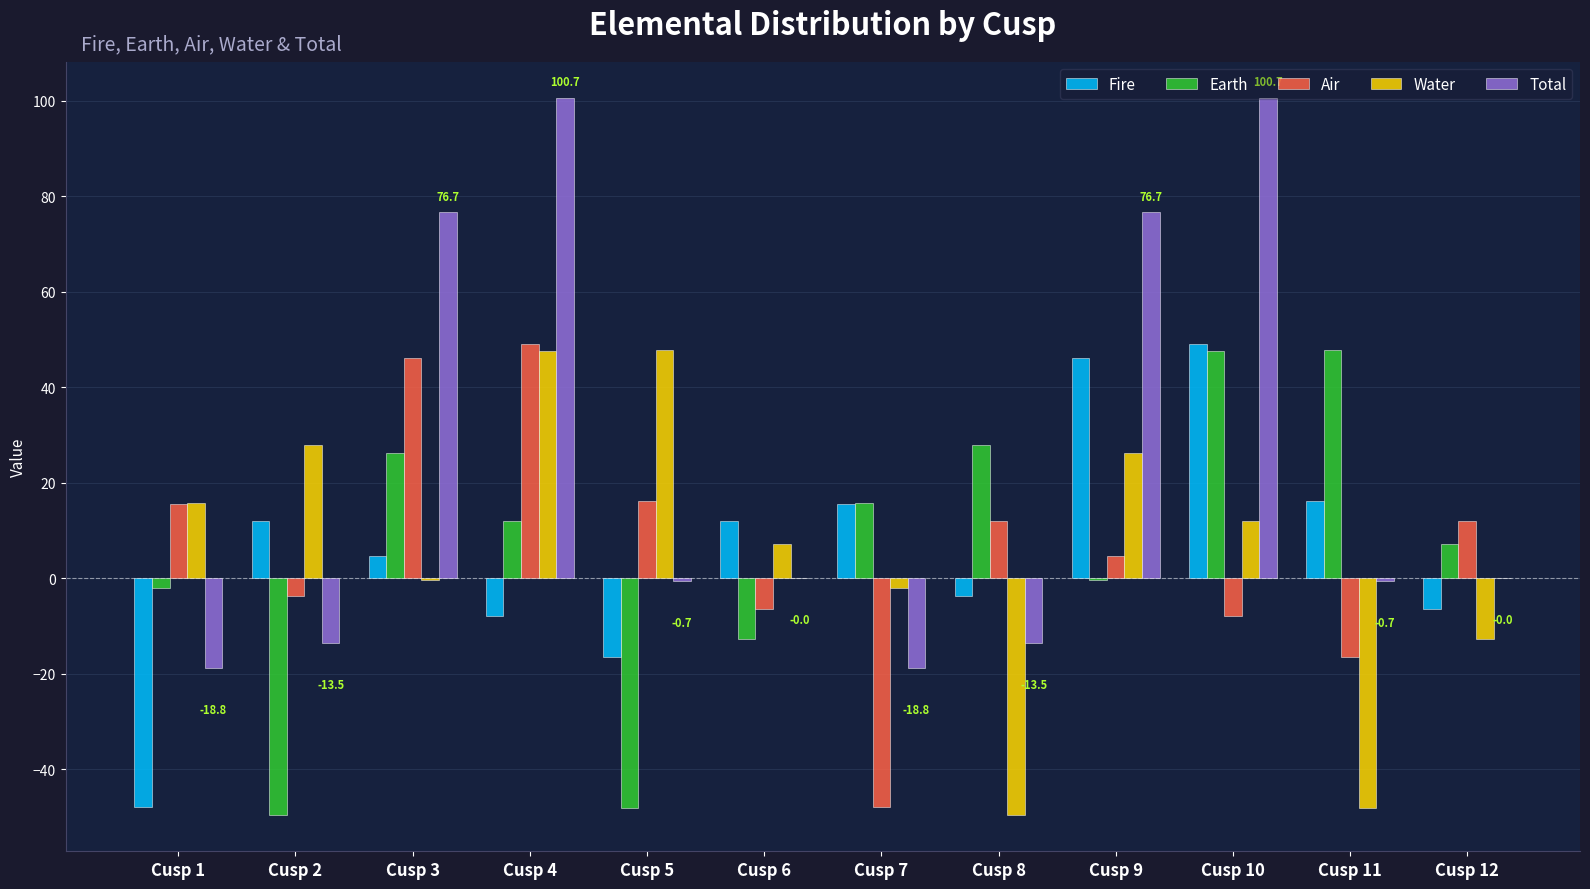

Between Cusp 2 and Cusp 3, which series saw the biggest shift?

Total